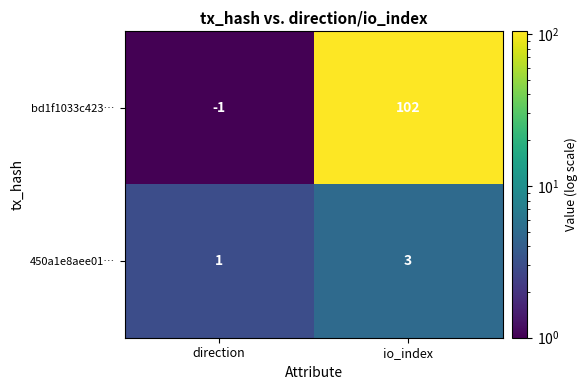

What is the difference between the maximum and minimum values in the bd1f1033c423… series?

103